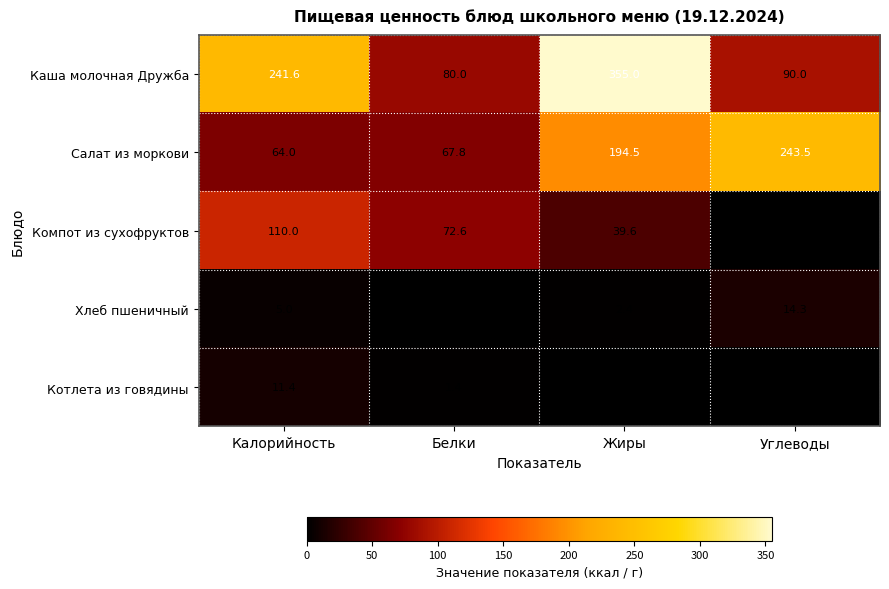

Between Калорийность and Углеводы, which series saw the biggest shift?

Салат из моркови